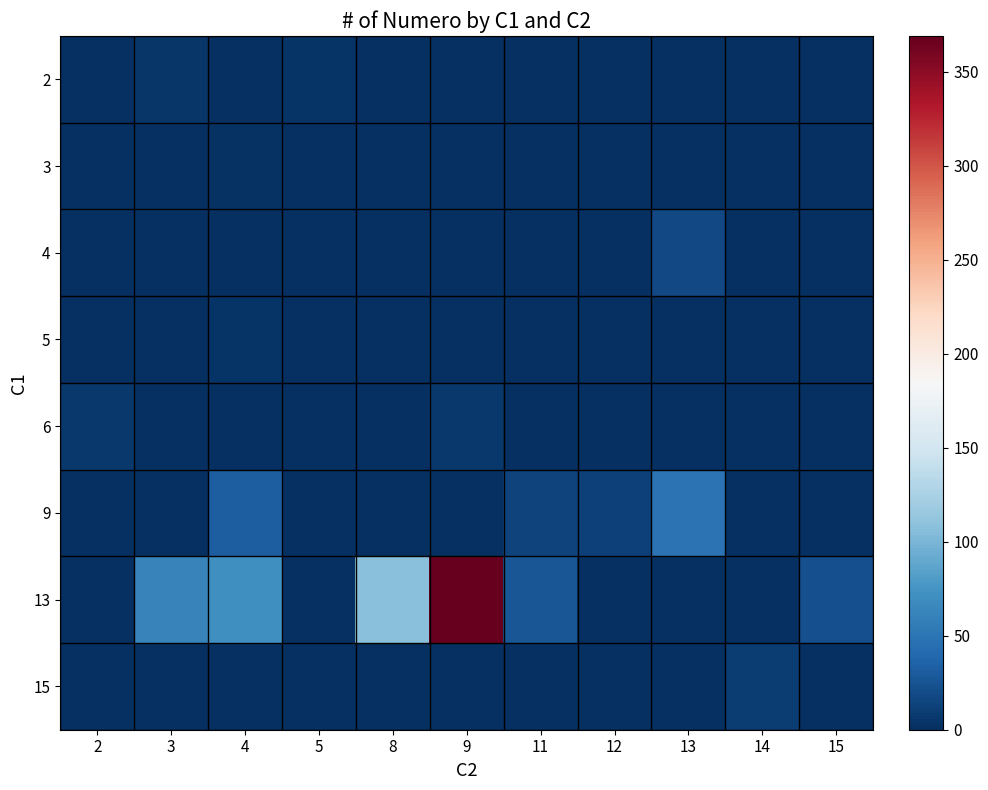

Which series has the widest spread of values?

13